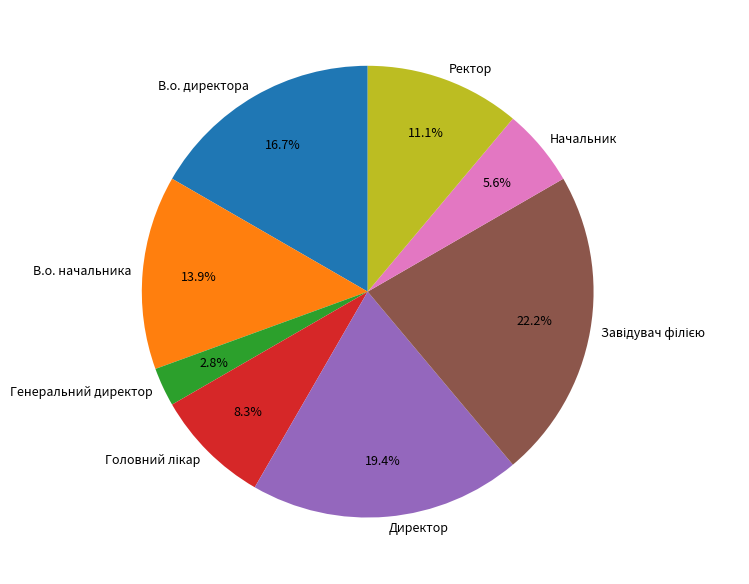

Is Ректор the majority of the pie?

No